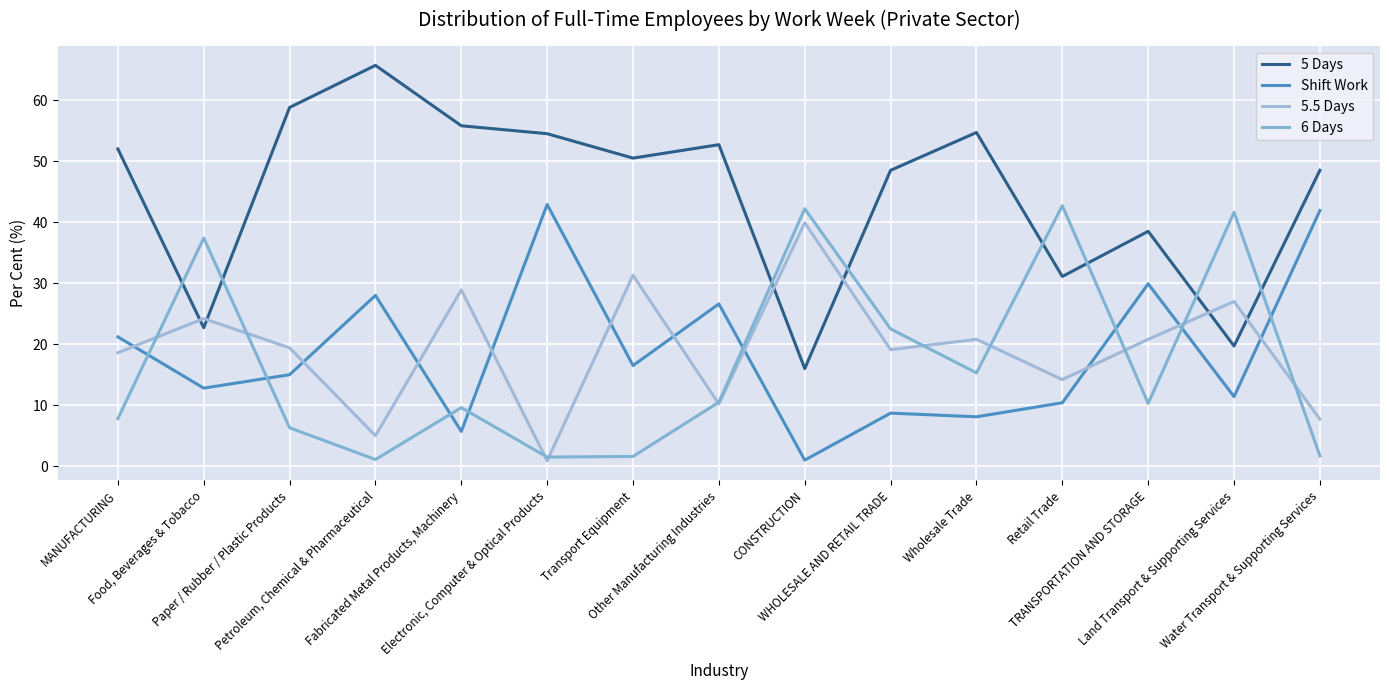

At which category does 6 Days reach its first local peak?

Food, Beverages & Tobacco